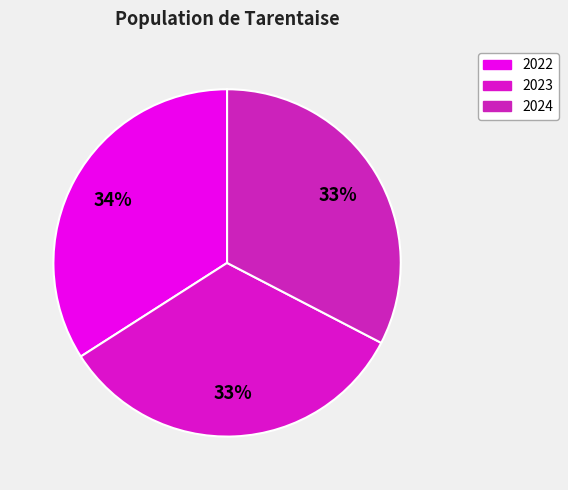

Is there a majority slice in this chart?

No